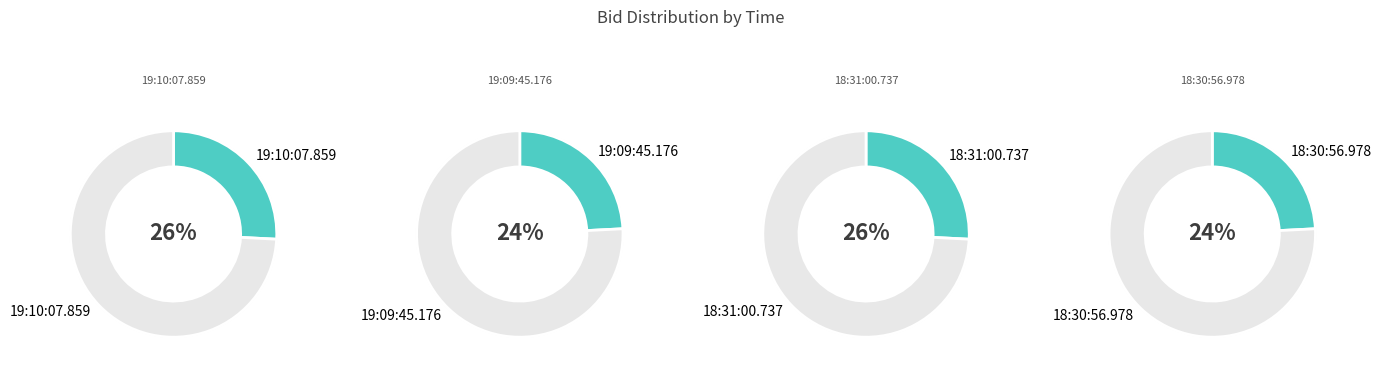

Rank the categories by value from highest to lowest.

19:10:07.859, 18:31:00.737, 19:09:45.176, 18:30:56.978